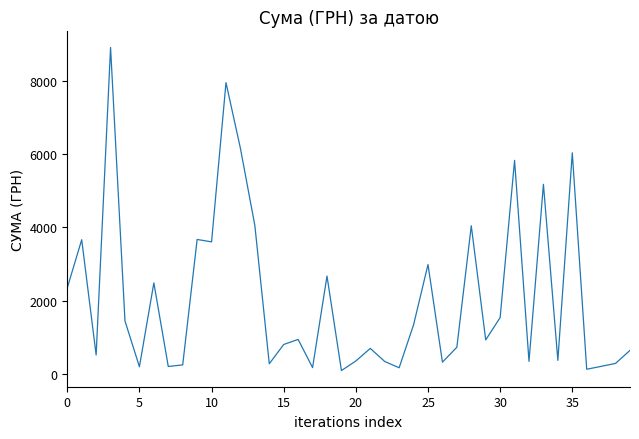

What is the greatest value displayed?

8903.7